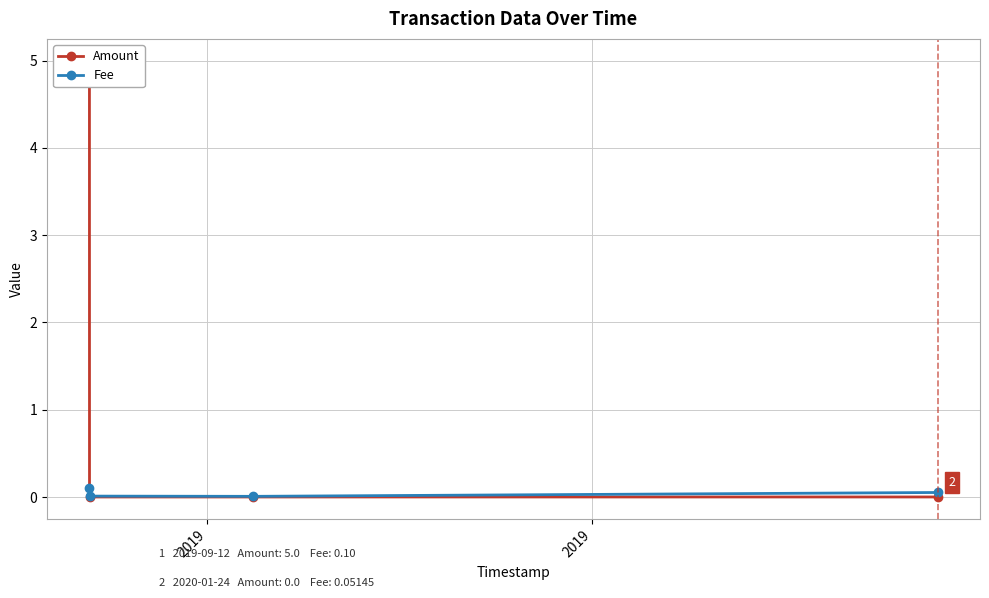

How many interior local valleys does the Fee series have?

1